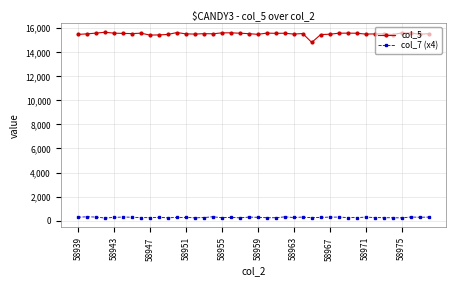

What is the difference between the maximum and minimum values in the col_5 series?

845